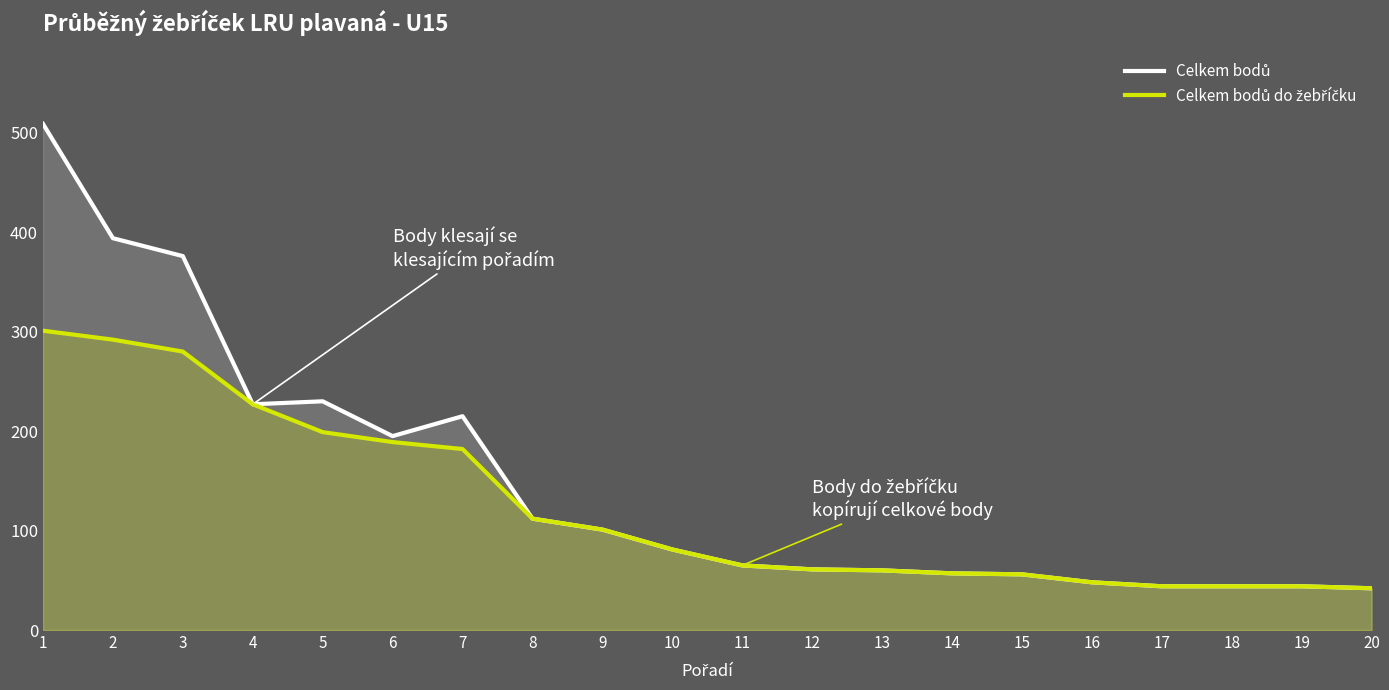

Rank the series at 3 from highest to lowest value.

Celkem bodů, Celkem bodů do žebříčku